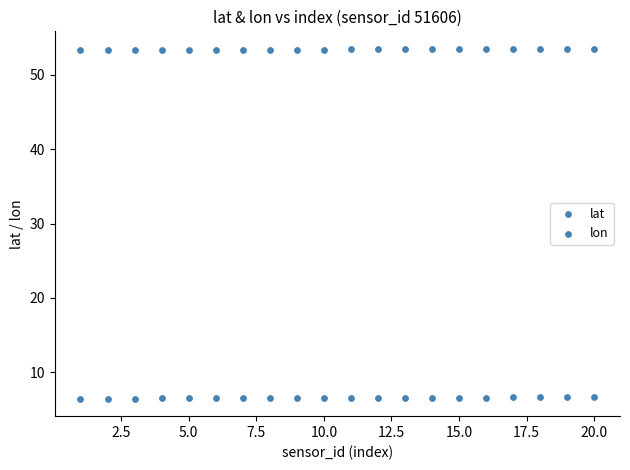

How many data points are displayed?

40